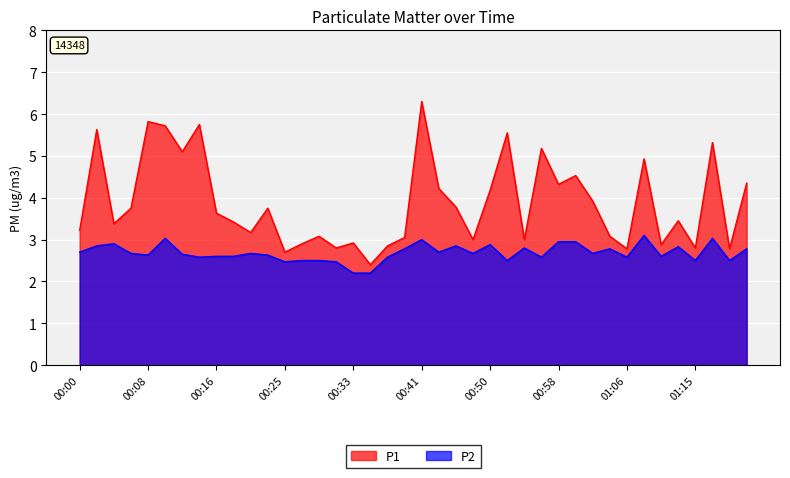

Rank the series by their average value, from lowest to highest.

P2, P1